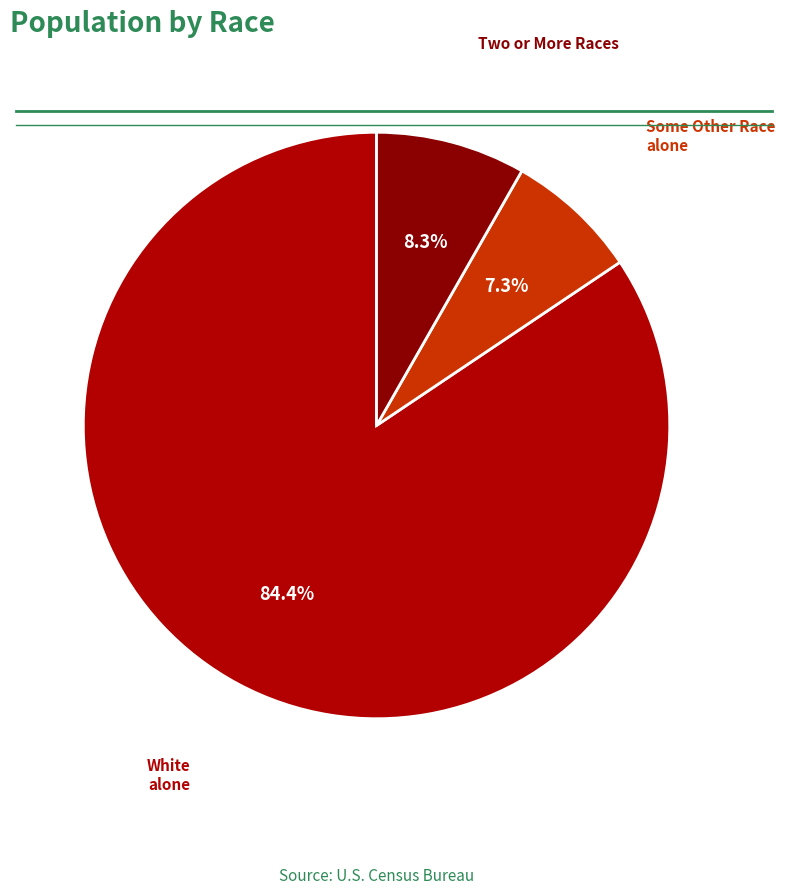

Rank the categories by value from highest to lowest.

White alone, Two or More Races, Some Other Race alone